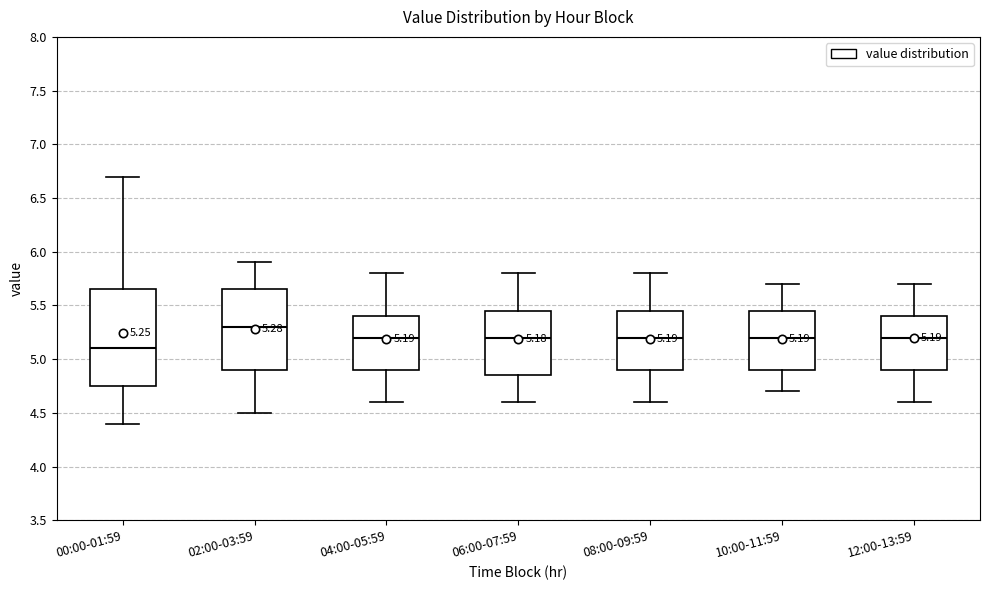

Comparing the boxes themselves (not the whiskers), which one is the tallest?

00:00-01:59